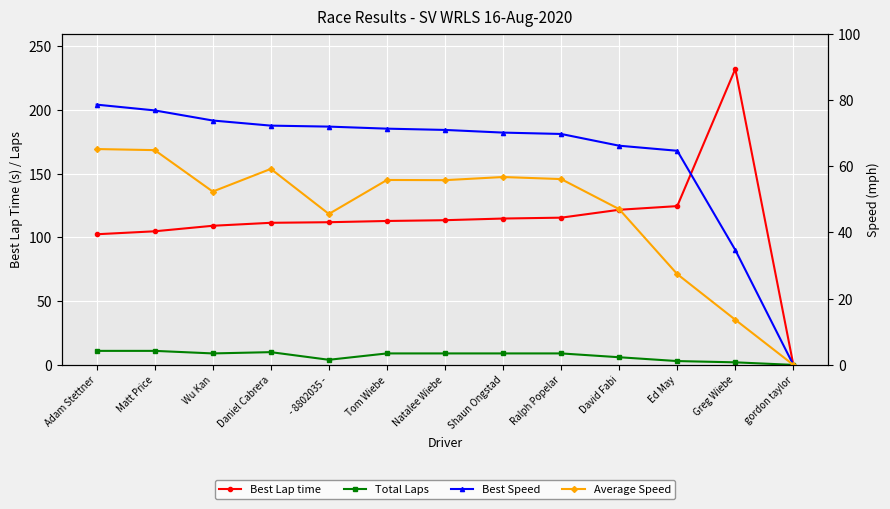

What is the greatest value displayed?

232.3